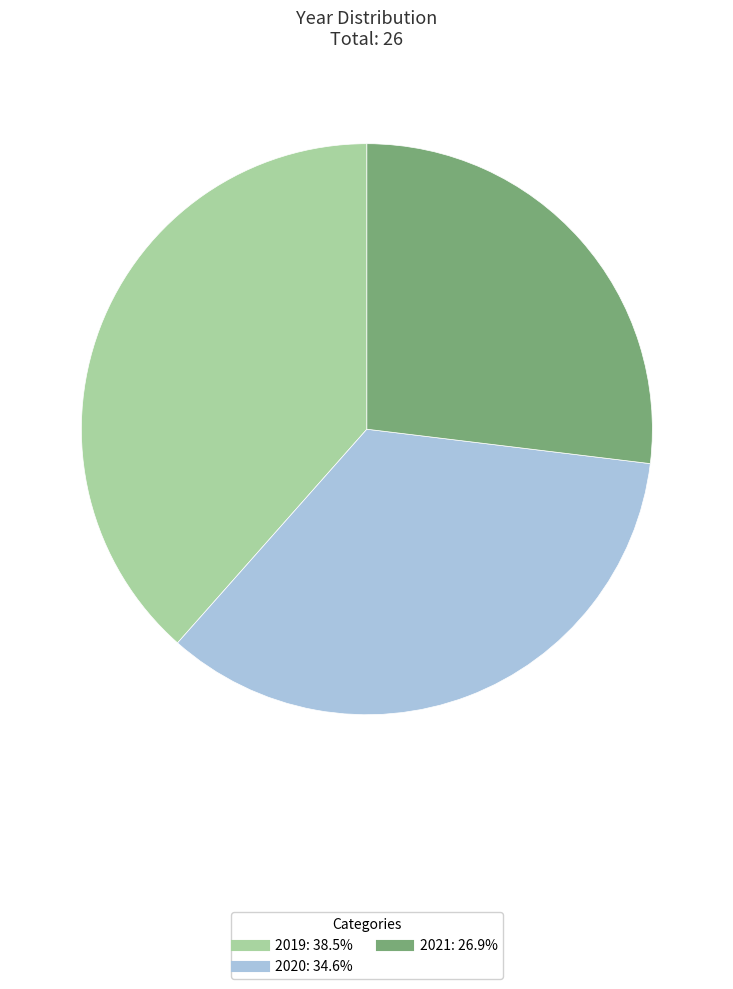

What is the ratio of the value at 2020 to the value at 2021?

1.3